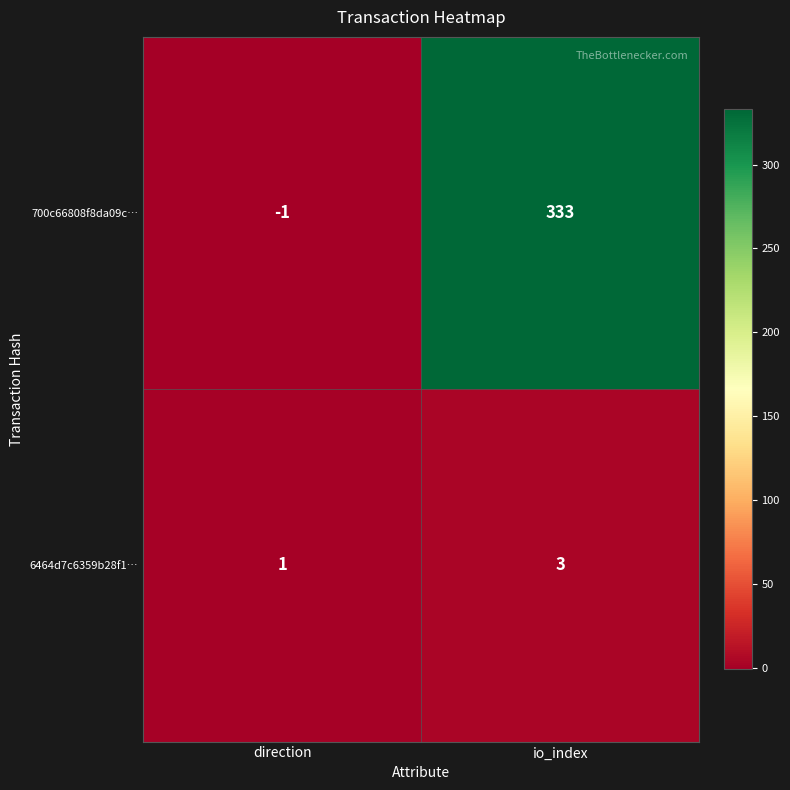

What is the difference between the 700c66808f8da09c… values at io_index and direction?

334